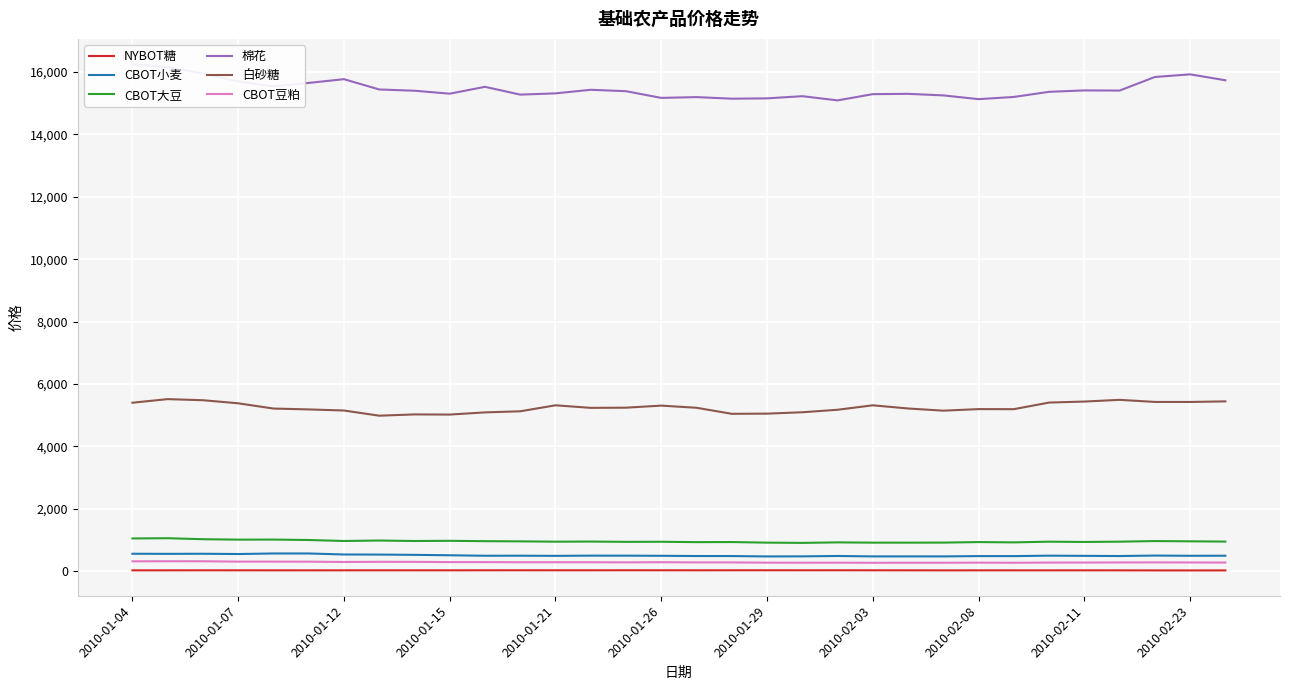

True or false: CBOT大豆 and CBOT豆粕 cross at least once.

False